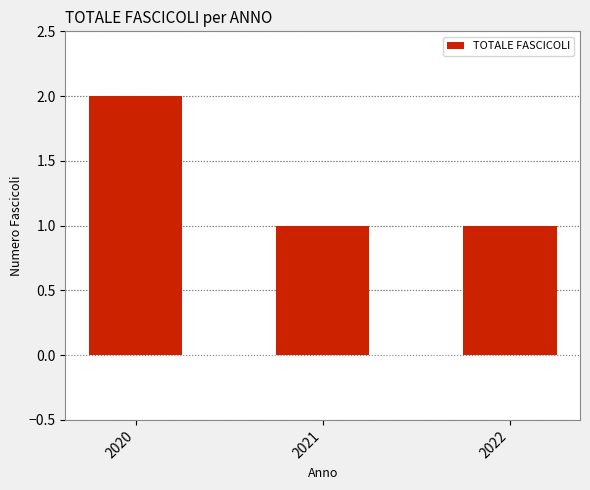

The value at 2022 is 1. True or false?

True